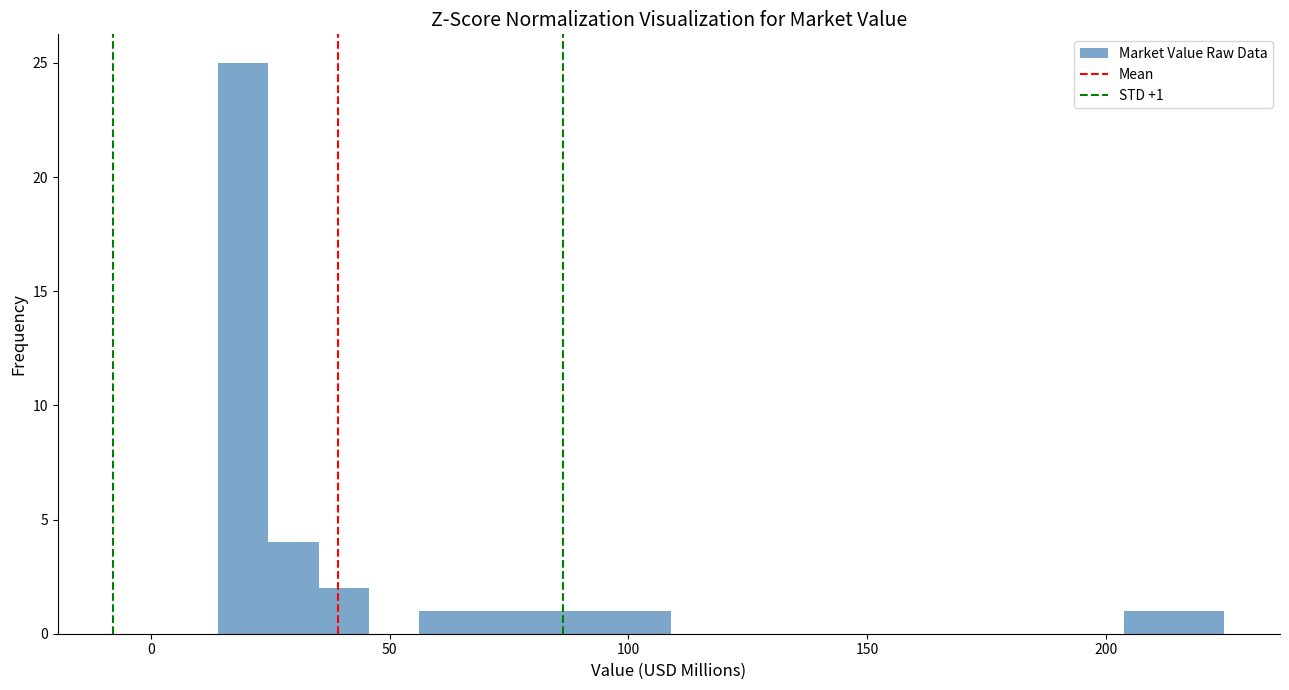

Around what value on the x-axis is the tallest bar? Give the approximate position of its centre, as read against the axis.

20